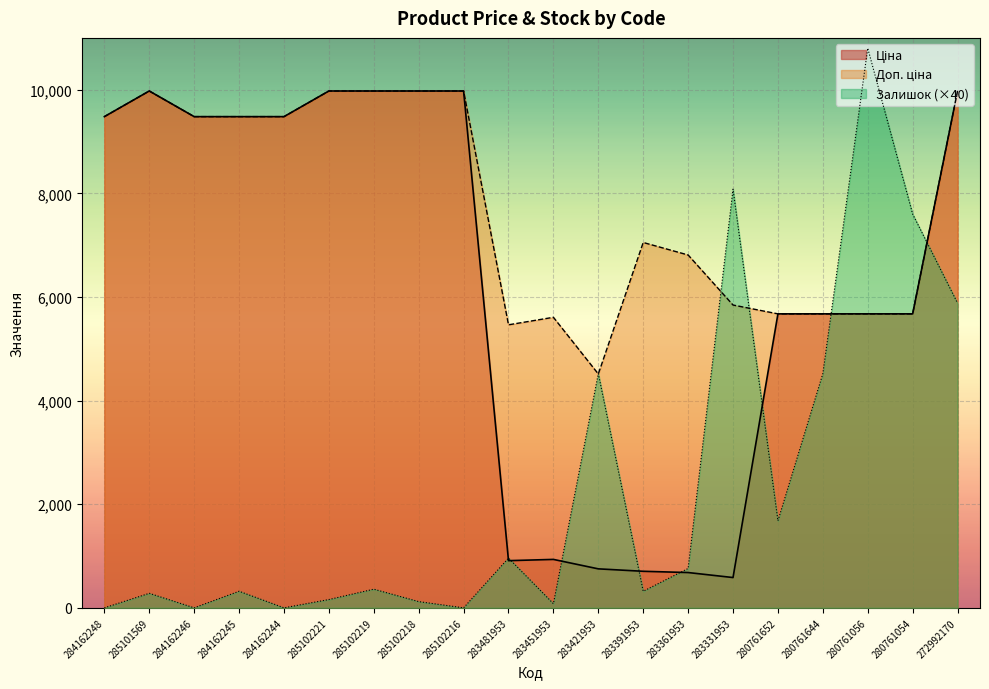

The Ціна series shows 9480.1 at 284162246. True or false?

True